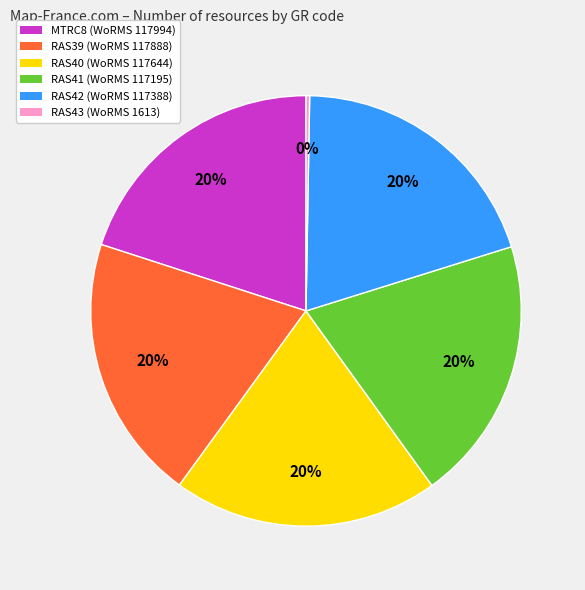

What percentage is the RAS41 slice, to the nearest percent?

20%